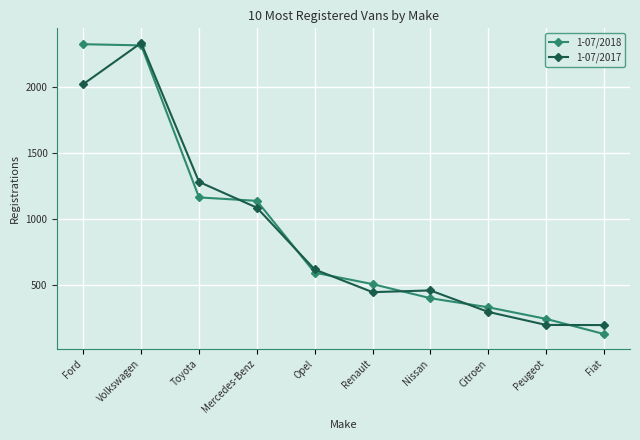

What is the value of the 1-07/2018 point at the 1st from the left?

2324